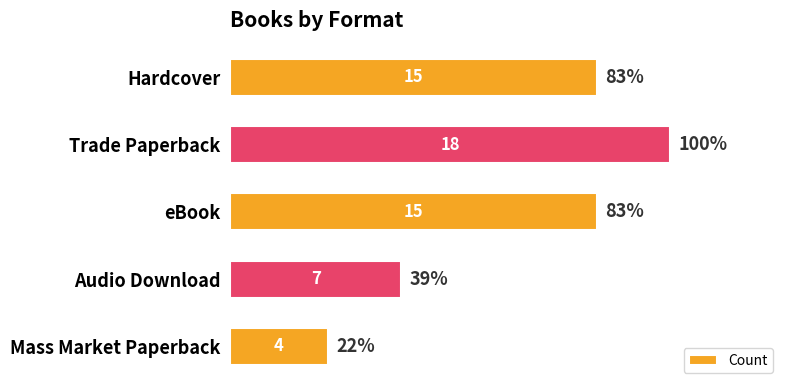

The chart shows a value of 4 at Audio Download. True or false?

False